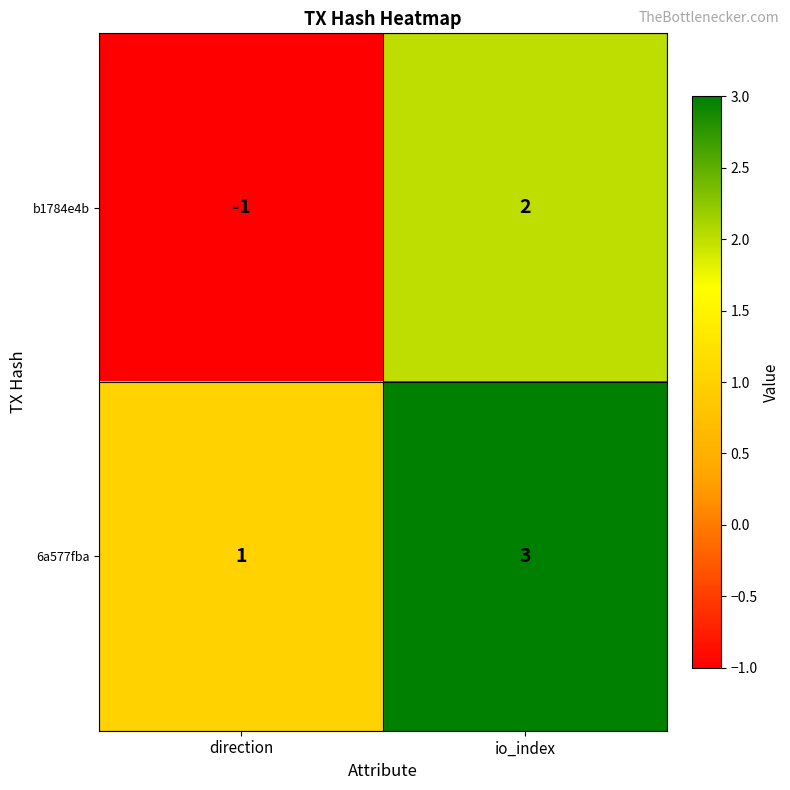

What is the smallest value displayed?

-1